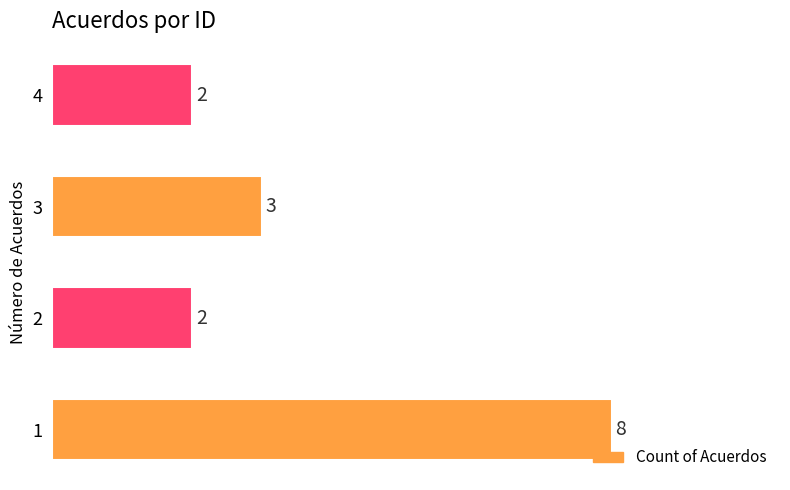

Is it true that the value at 4 is 1?

False